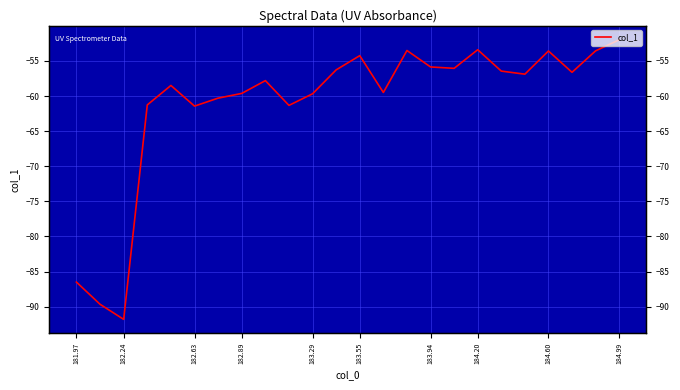

Which has a higher value, 181.97 or 183.55?

183.55